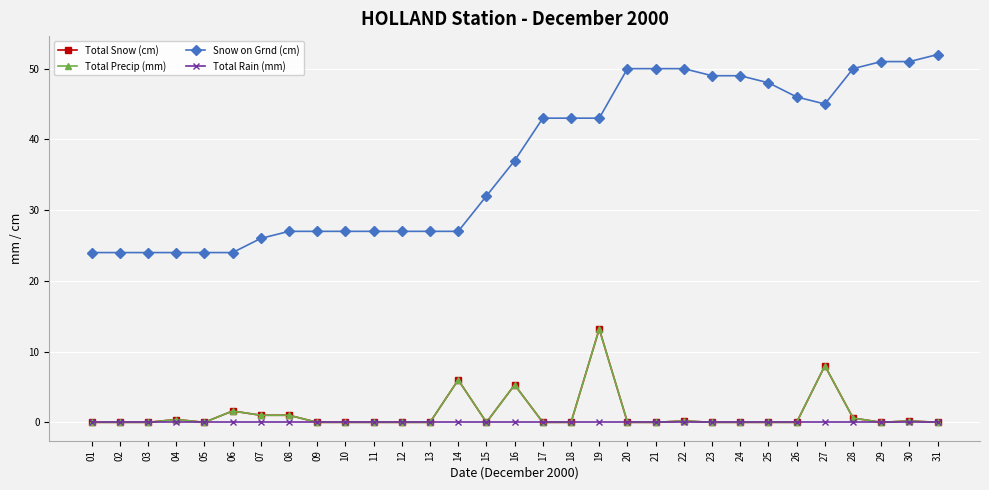

Does the chart have visible grid lines?

Yes